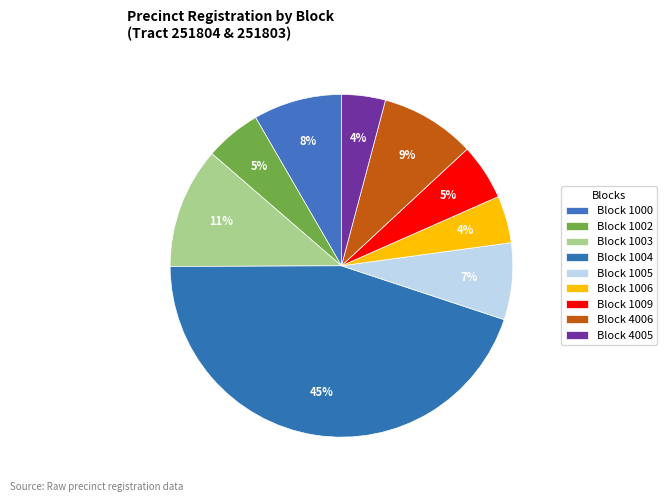

Which has a higher value, Block 4005 or Block 1005?

Block 1005